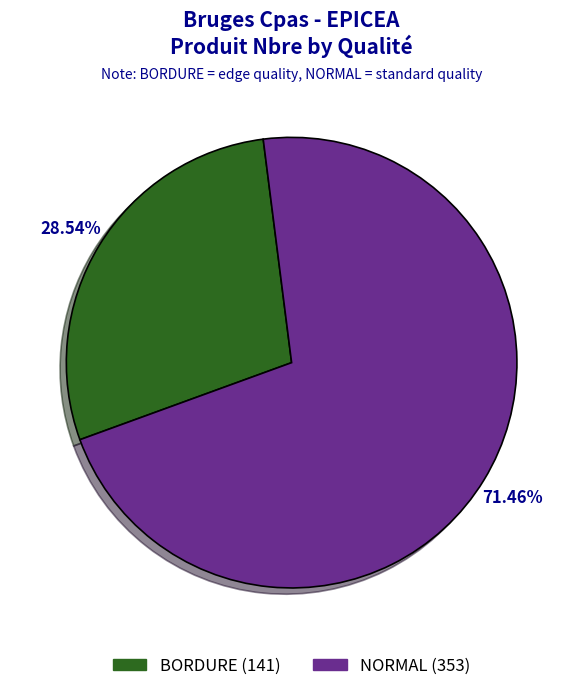

Combined, do BORDURE and NORMAL account for over 50%?

Yes